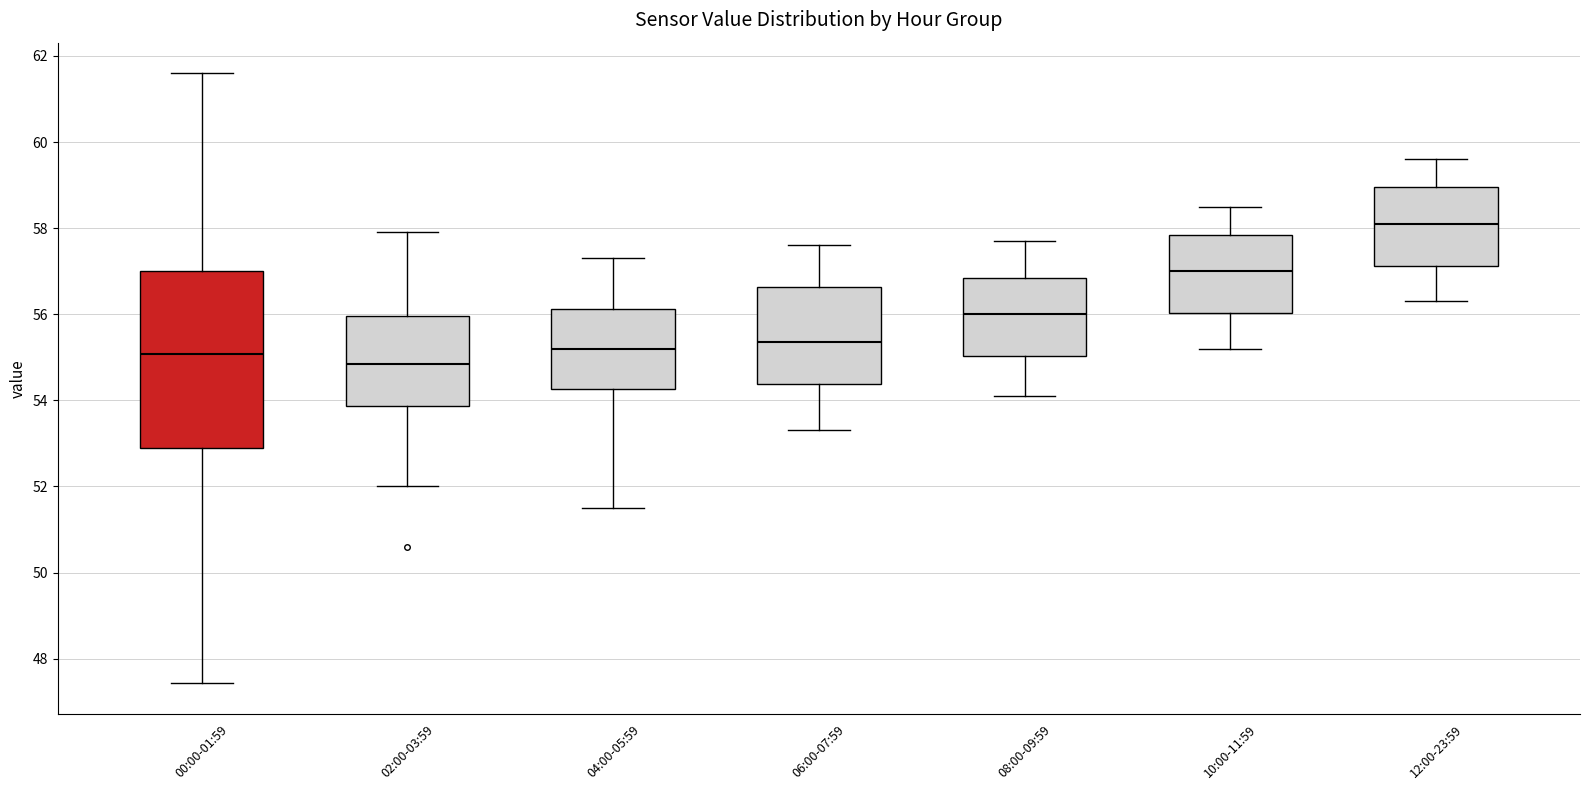

Reading left to right, transcribe this box plot: for each box, give where its median line is, the range the box spans, and where its two whiskers end, as read against the y-axis. The values are not printed on the chart, so give them approximately, as read against the axis.

00:00-01:59: median 55.0, box 53.0 to 57.0, whiskers 47.4 to 61.6
02:00-03:59: median 54.8, box 53.8 to 56.0, whiskers 52.0 to 58.0
04:00-05:59: median 55.2, box 54.2 to 56.2, whiskers 51.6 to 57.4
06:00-07:59: median 55.4, box 54.4 to 56.6, whiskers 53.4 to 57.6
08:00-09:59: median 56.0, box 55.0 to 56.8, whiskers 54.2 to 57.8
10:00-11:59: median 57.0, box 56.0 to 57.8, whiskers 55.2 to 58.6
12:00-23:59: median 58.2, box 57.2 to 59.0, whiskers 56.4 to 59.6